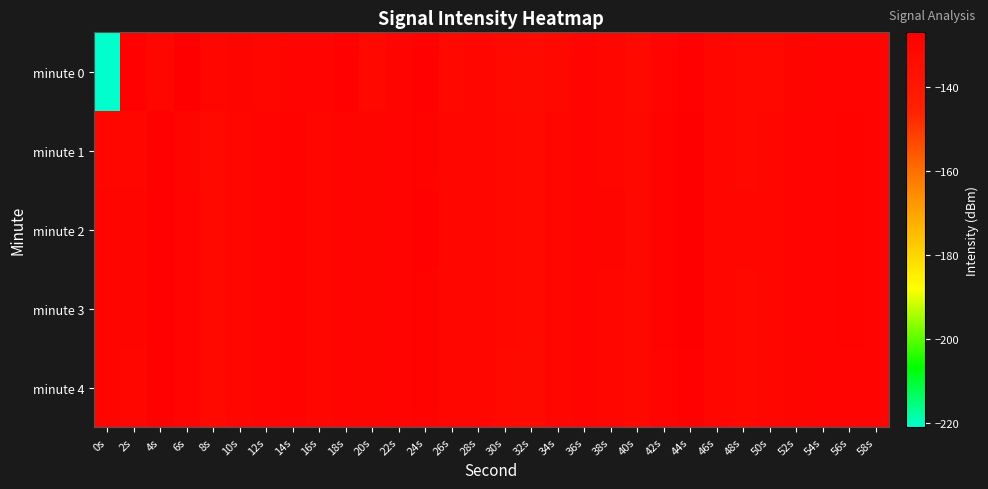

Which series has the widest spread of values?

minute 0